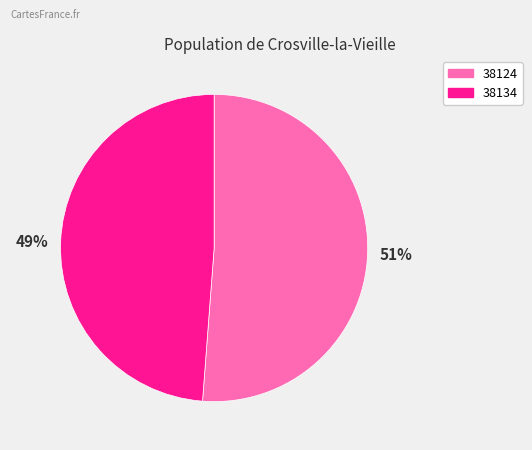

Rank the categories by value from highest to lowest.

51%, 49%